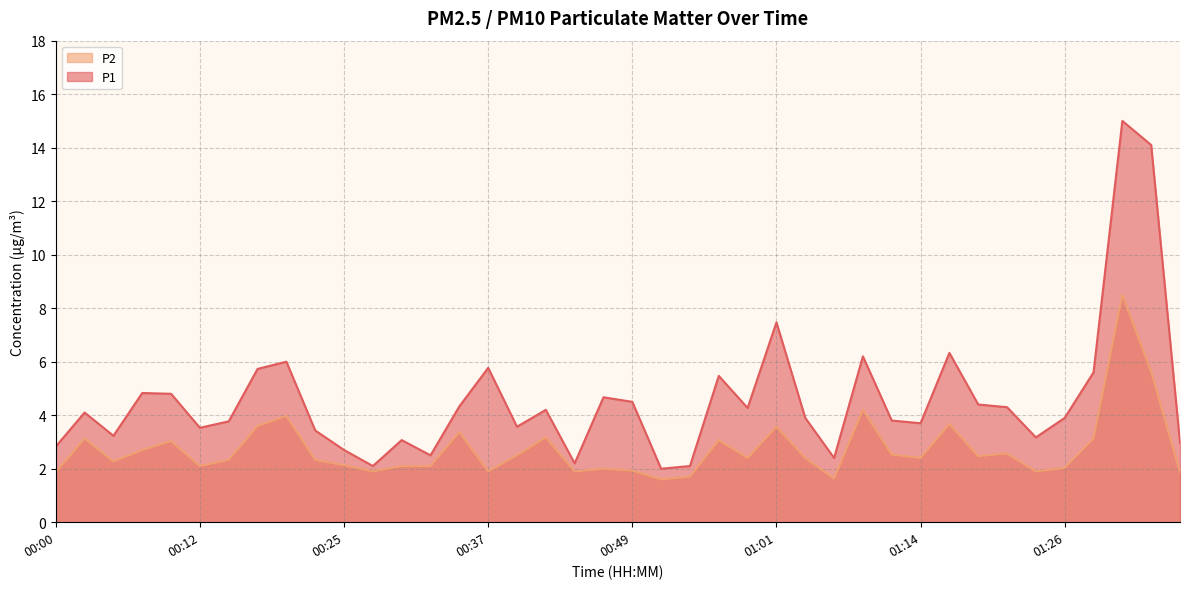

Does the chart have visible grid lines?

Yes